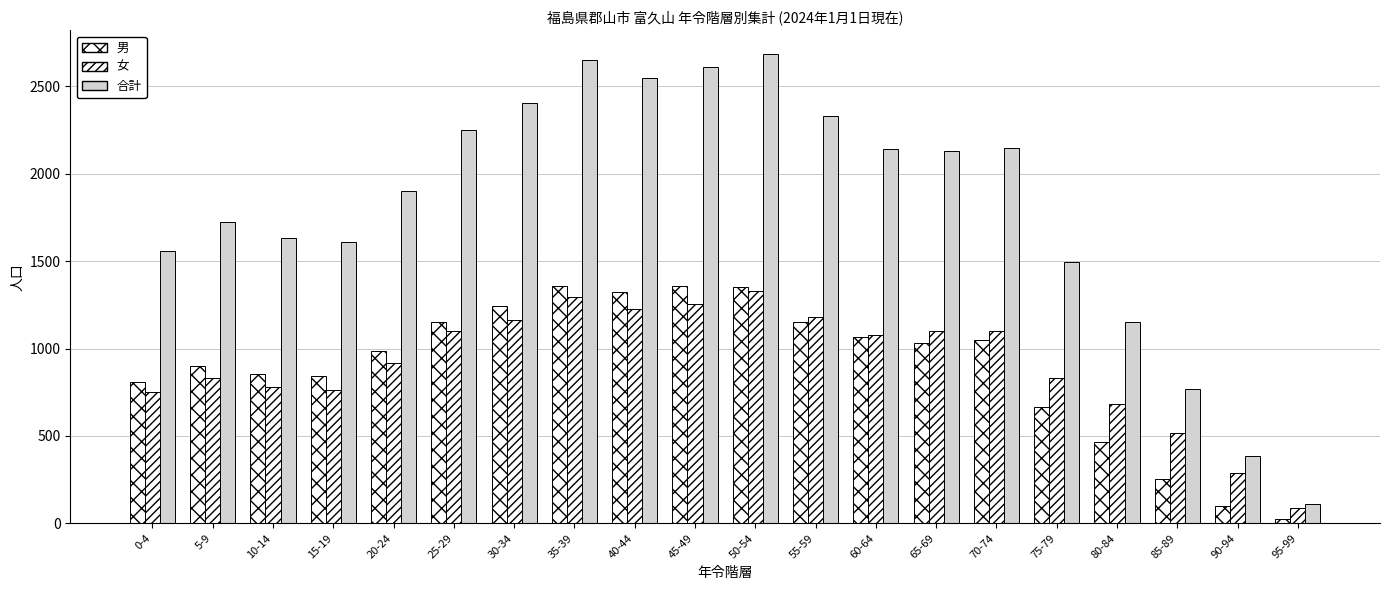

What is the difference between the second highest and minimum values in the 合計 series?

2538